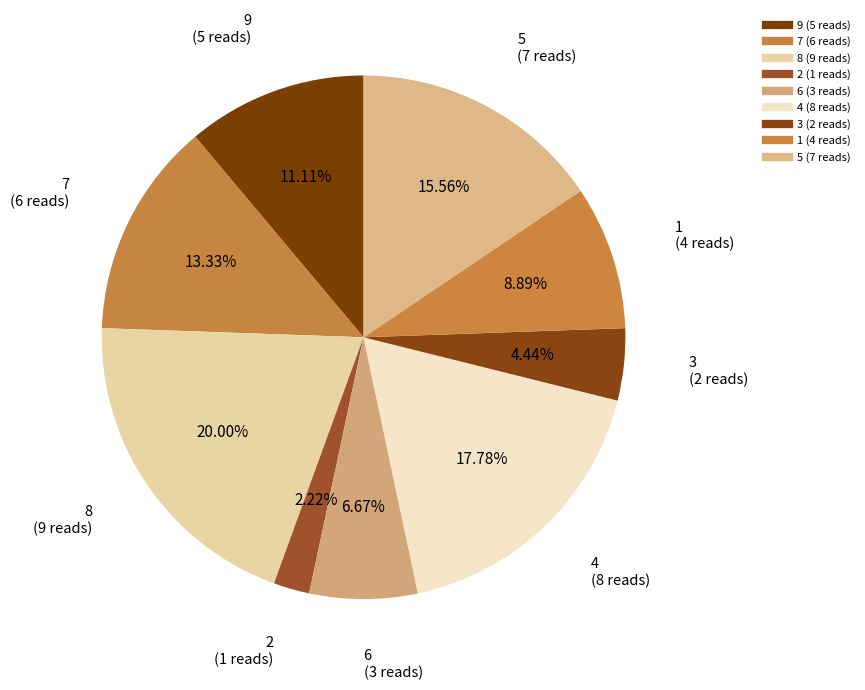

Is there any slice that represents more than half of the pie?

No